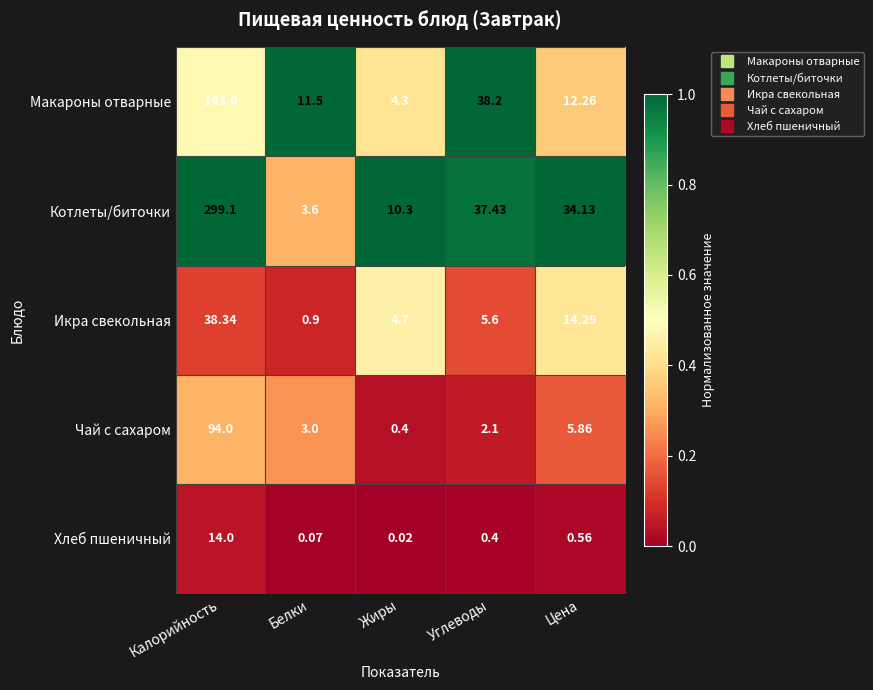

At which label does Икра свекольная reach its minimum?

Белки